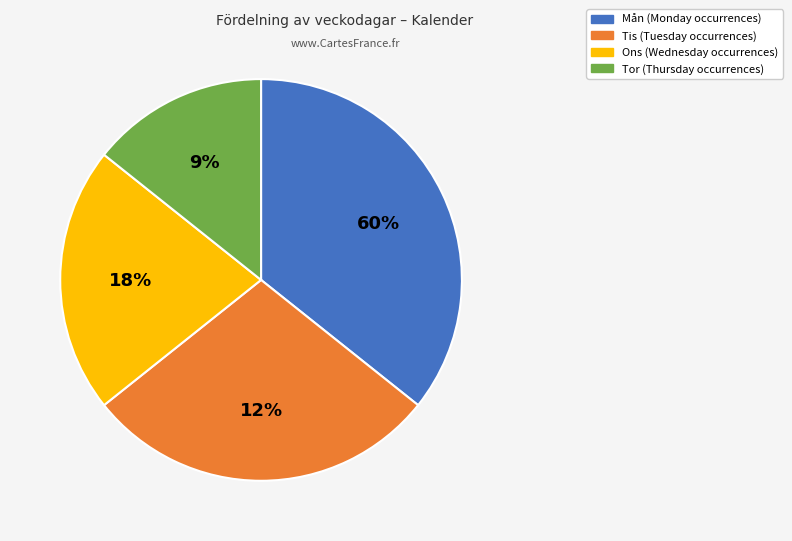

Is there a majority slice in this chart?

No